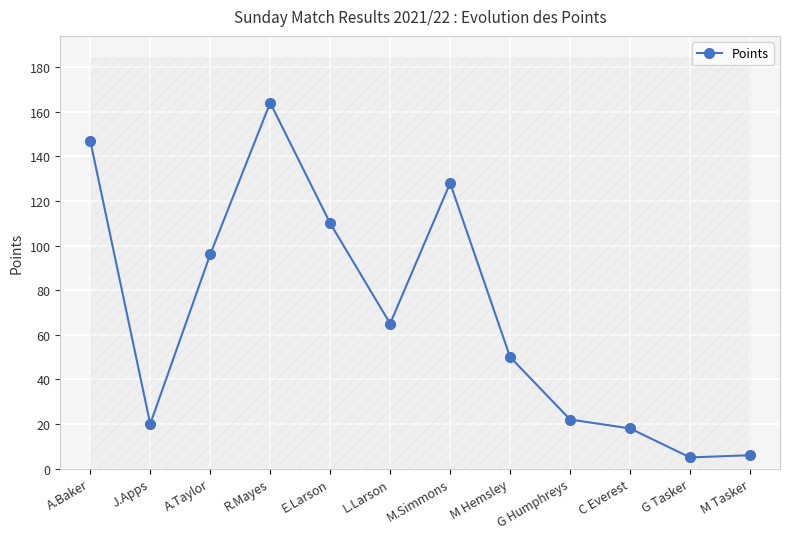

How many points are lower than both their immediate neighbors (excluding endpoints)?

3